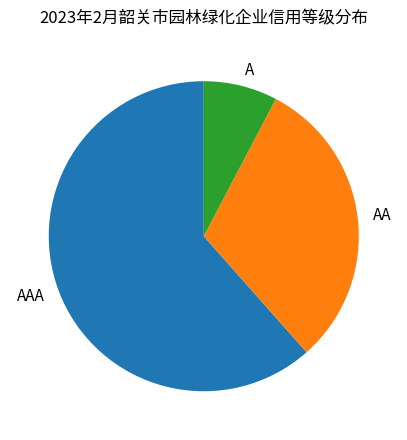

Rank the categories by value from lowest to highest.

A, AA, AAA